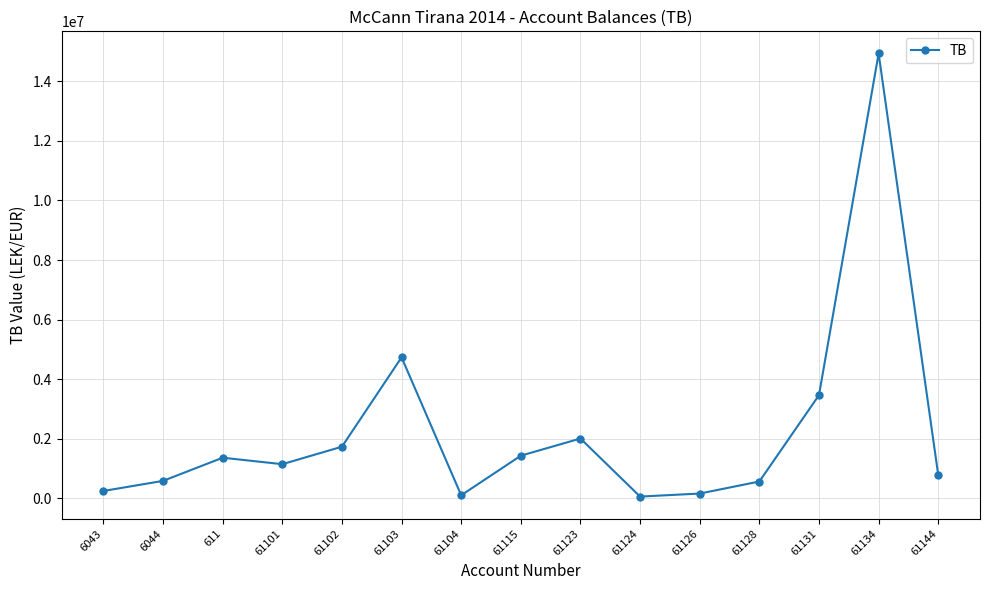

Between 61134 and 611, which is larger?

61134